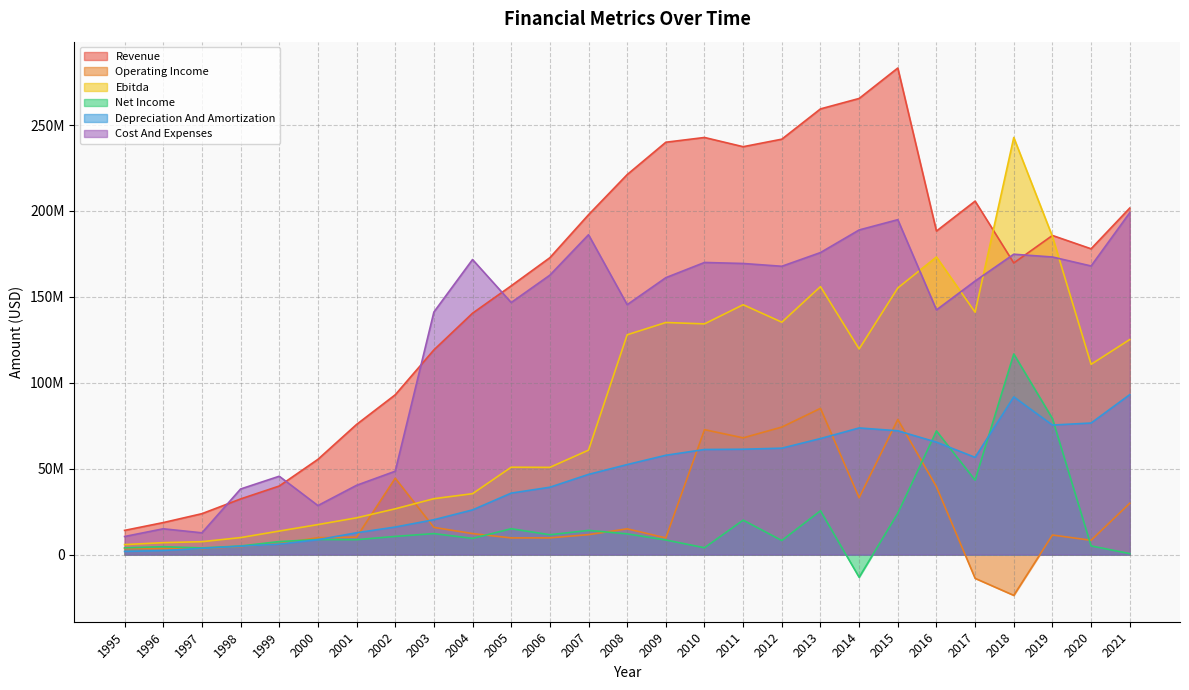

At how many categories does at least one series exceed 211082453?

9